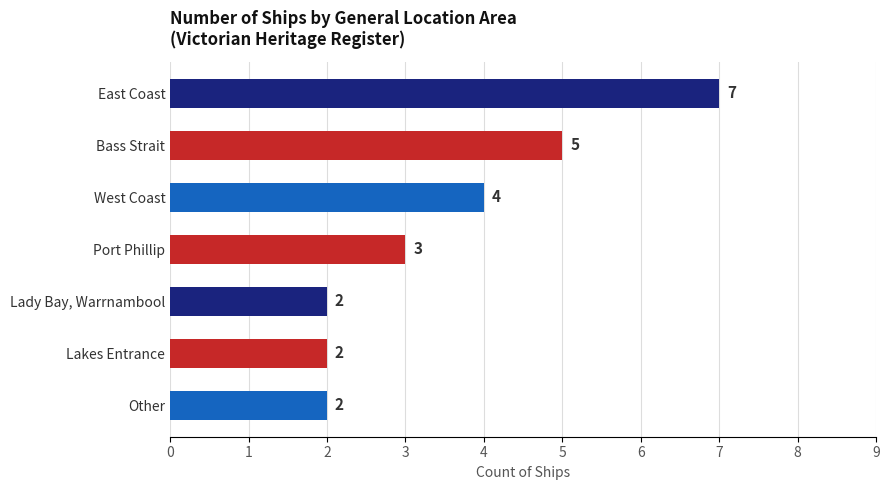

What is the minimum value shown in the chart?

2